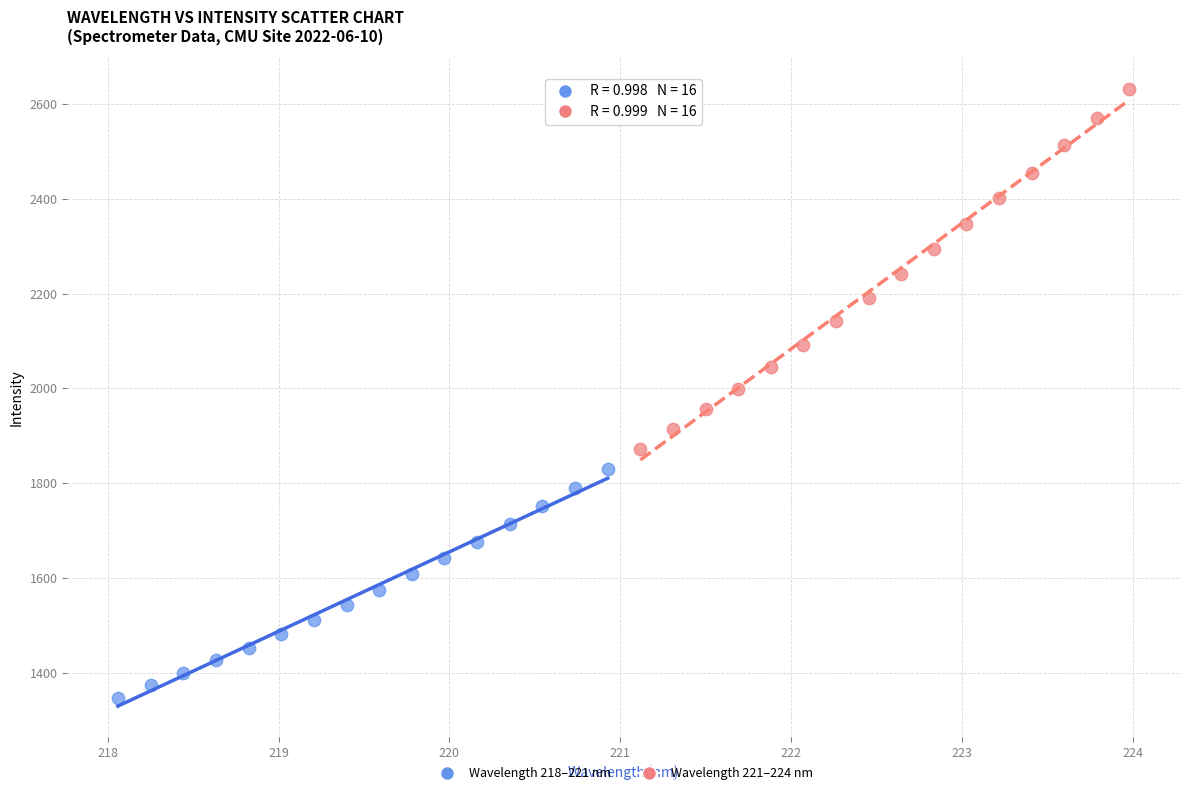

Which series contains the highest Y value?

Wavelength 221–224 nm